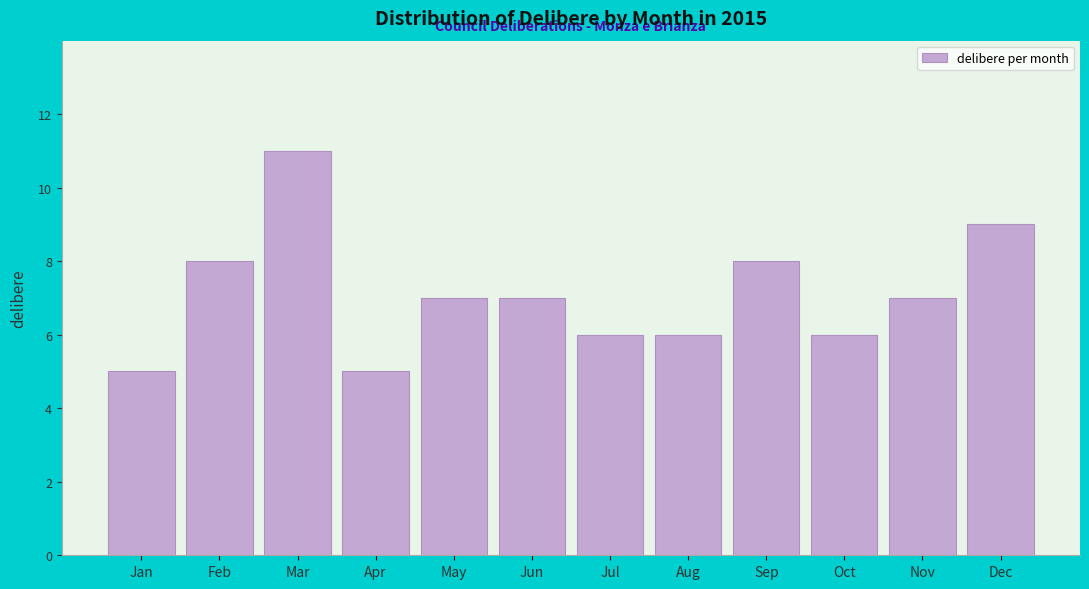

Reading left to right, transcribe all the data shown in this chart.

5	8	11	5	7	7	6	6	8	6	7	9